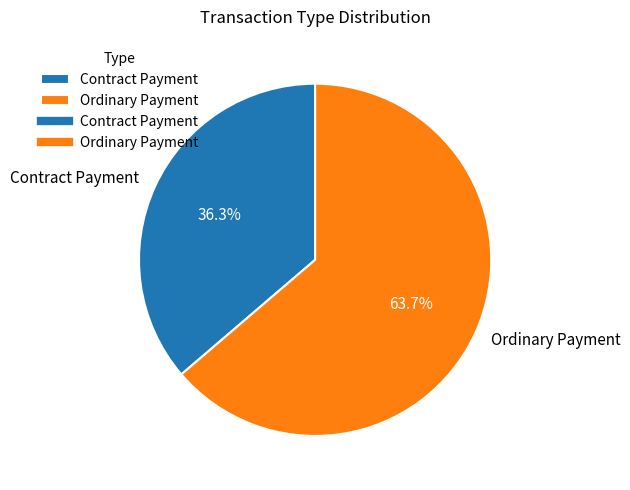

To the nearest percent, what is the average slice percentage?

50%